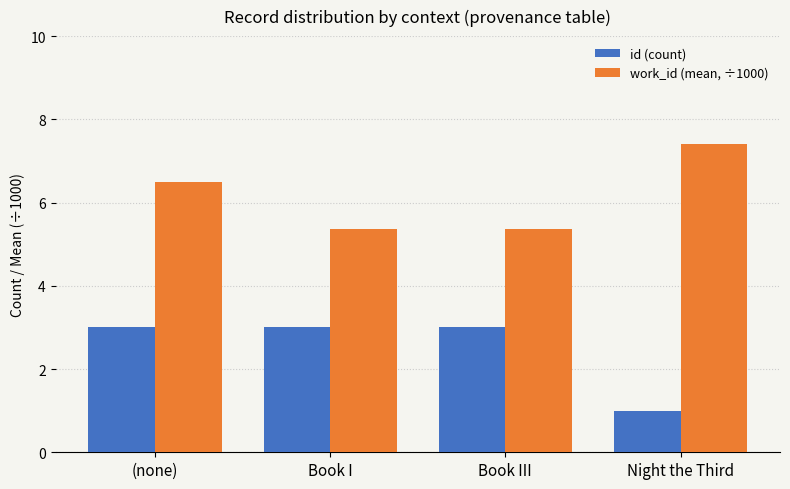

Reading right to left, list all the values displayed in this chart.

id (count): 1.0	3.0	3.0	3.0
work_id (mean, ÷1000): 7.4	5.4	5.4	6.5